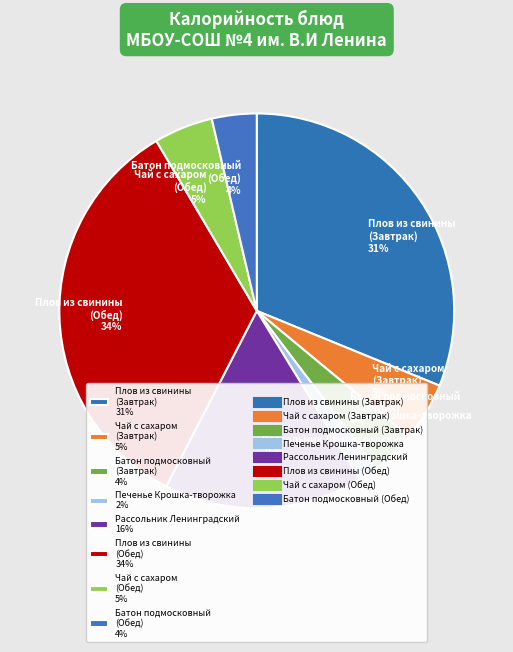

How many slices are in this pie chart?

8